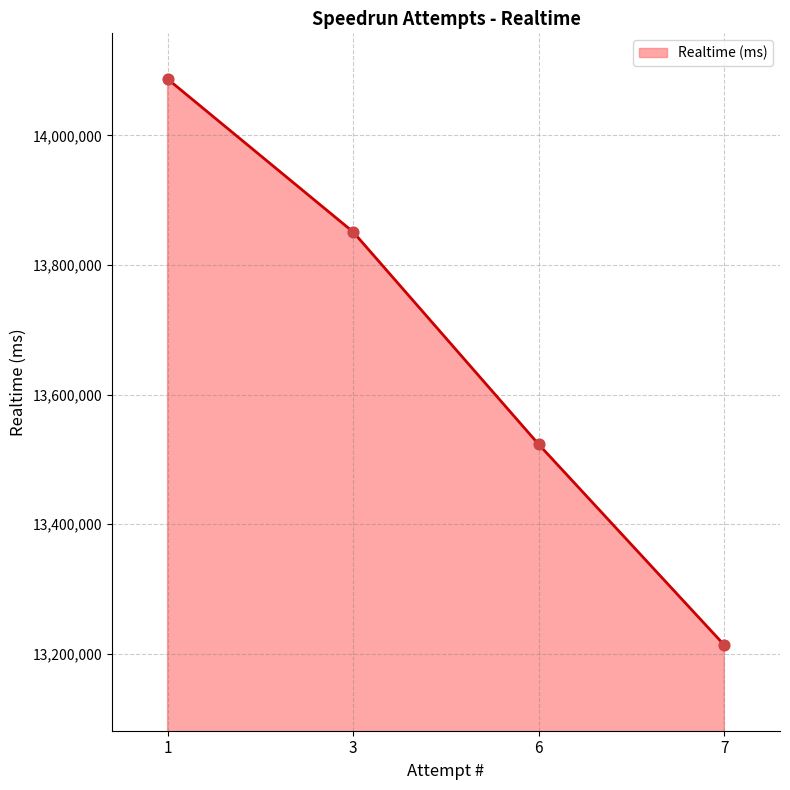

What is the change in value from 3 to 7?

-637609